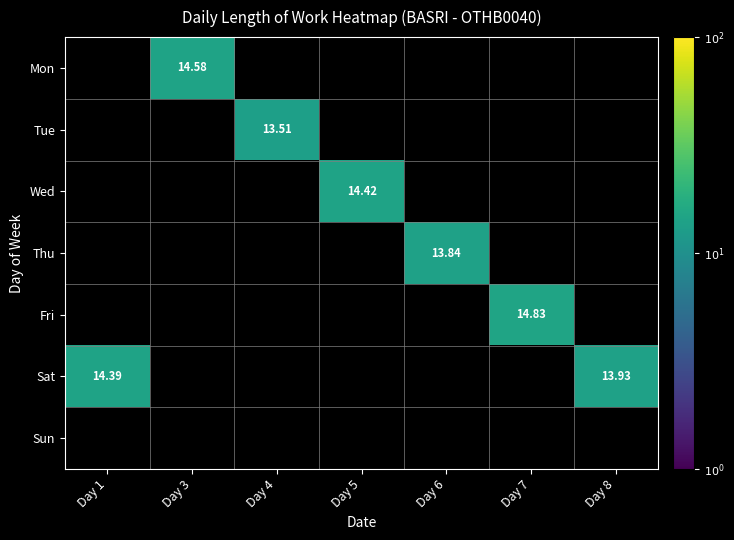

How many data points does each series have?

7